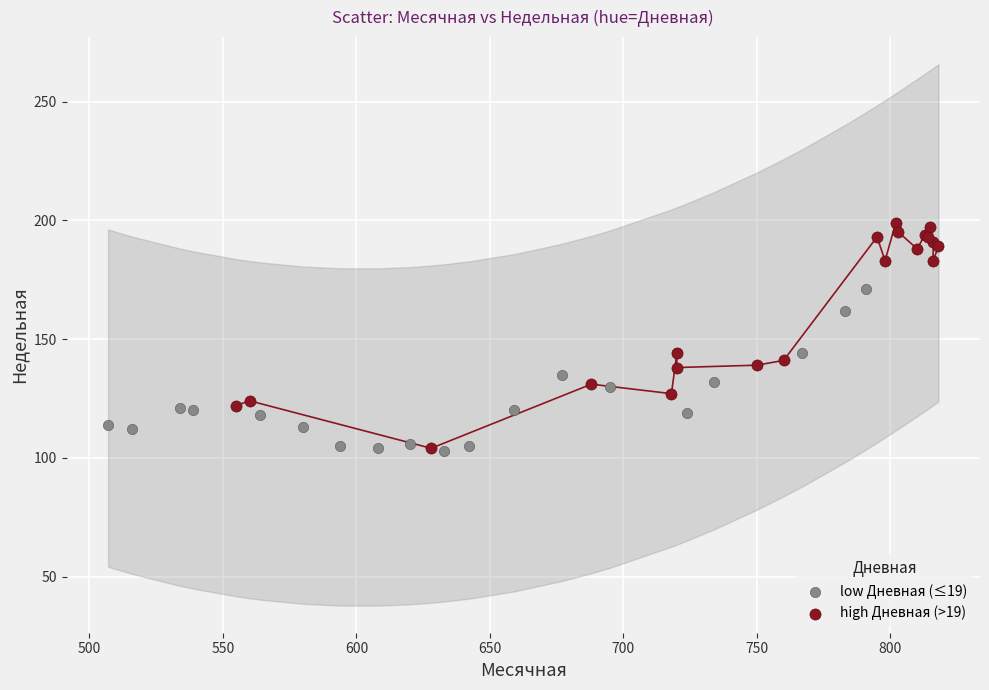

Which series contains the highest Y value?

high Дневная (>19)